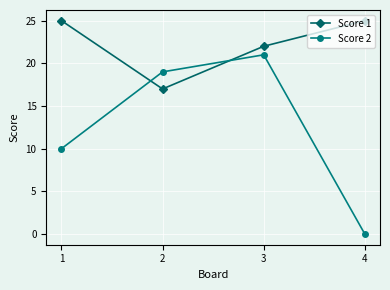

What is the difference between the maximum and minimum values in the Score 2 series?

21